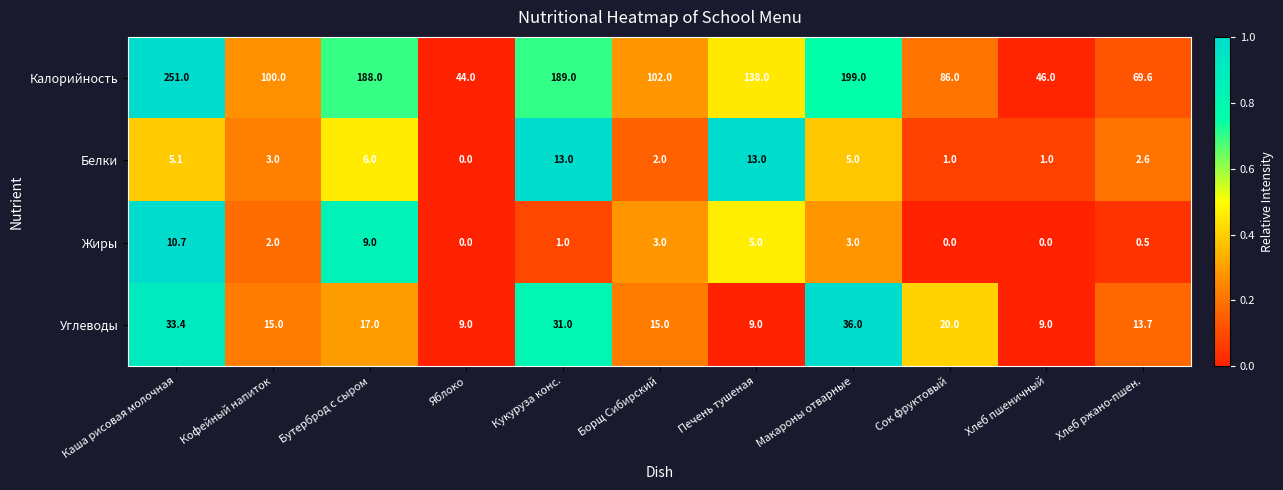

Where is Углеводы nearest to the value 22?

Сок фруктовый